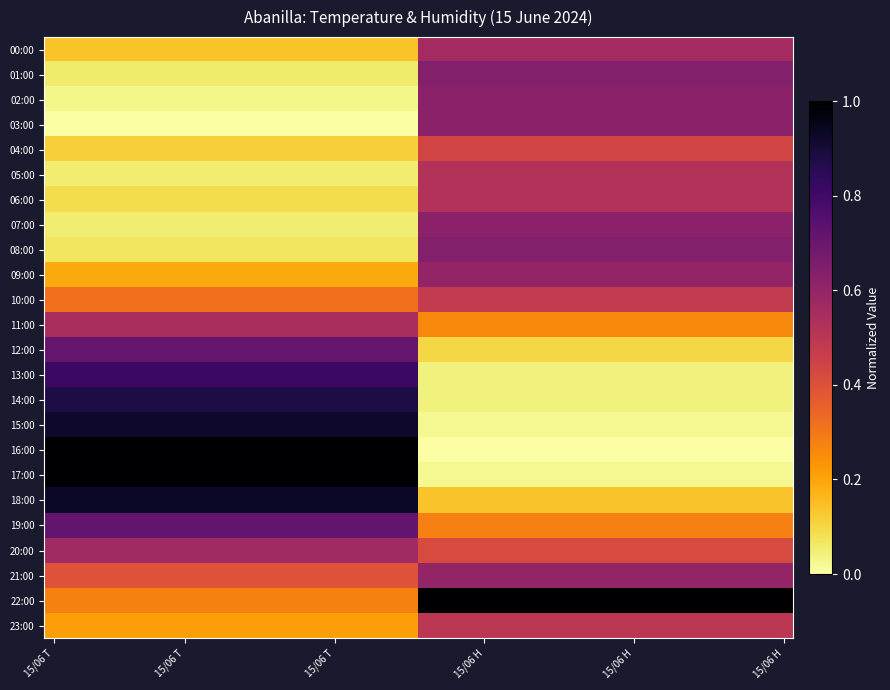

At which category does the chart reach its minimum across all series?

15/06 T